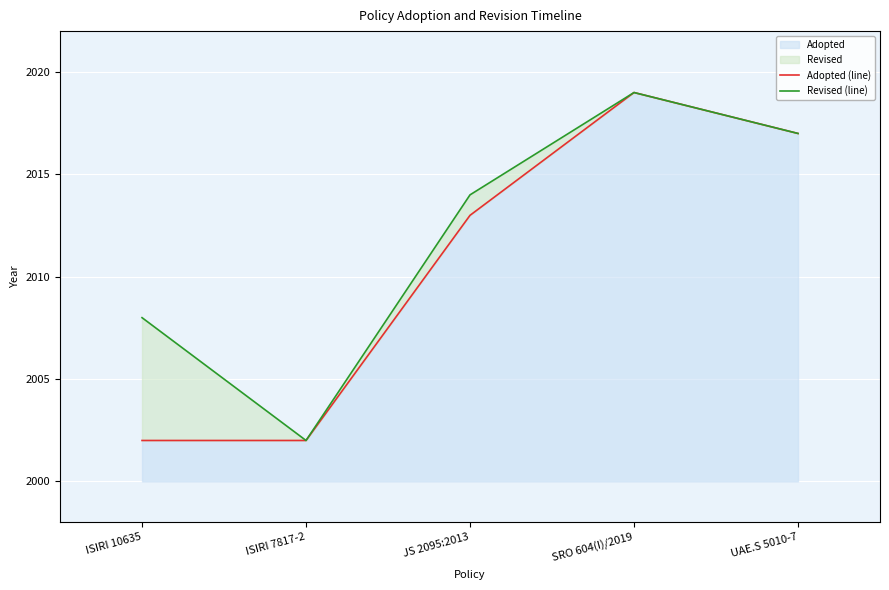

List the series in order of their overall mean, lowest first.

Adopted (line), Revised (line)